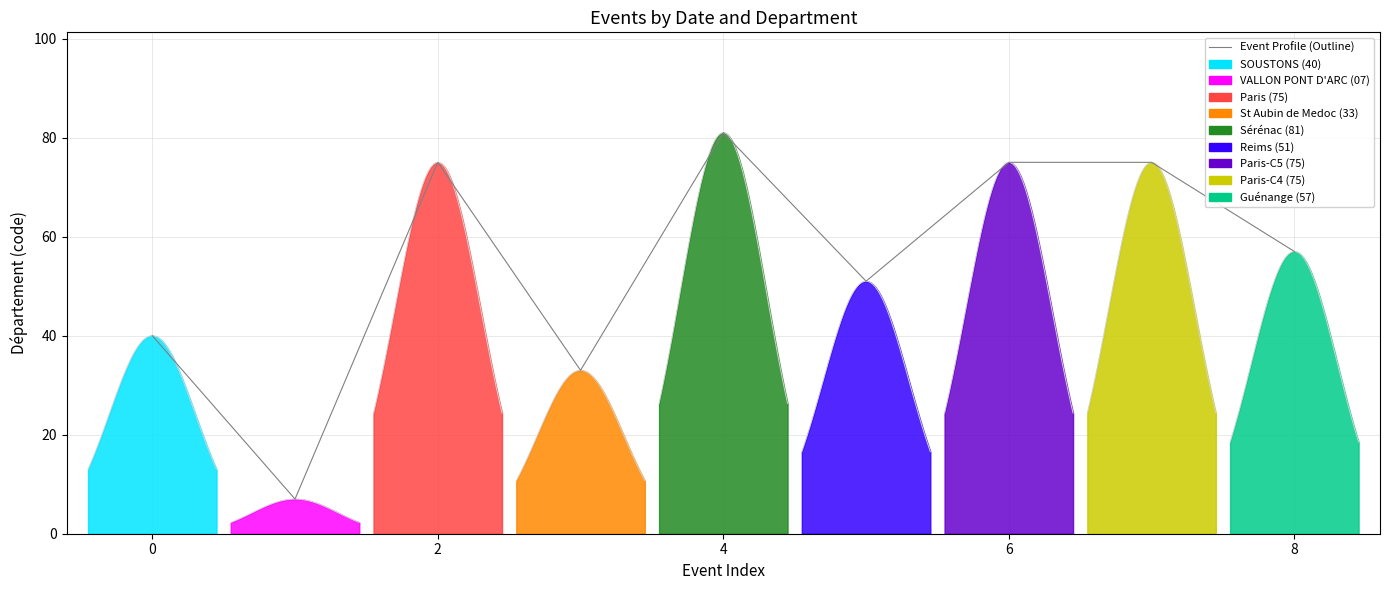

What is the difference between the maximum and minimum values?

74